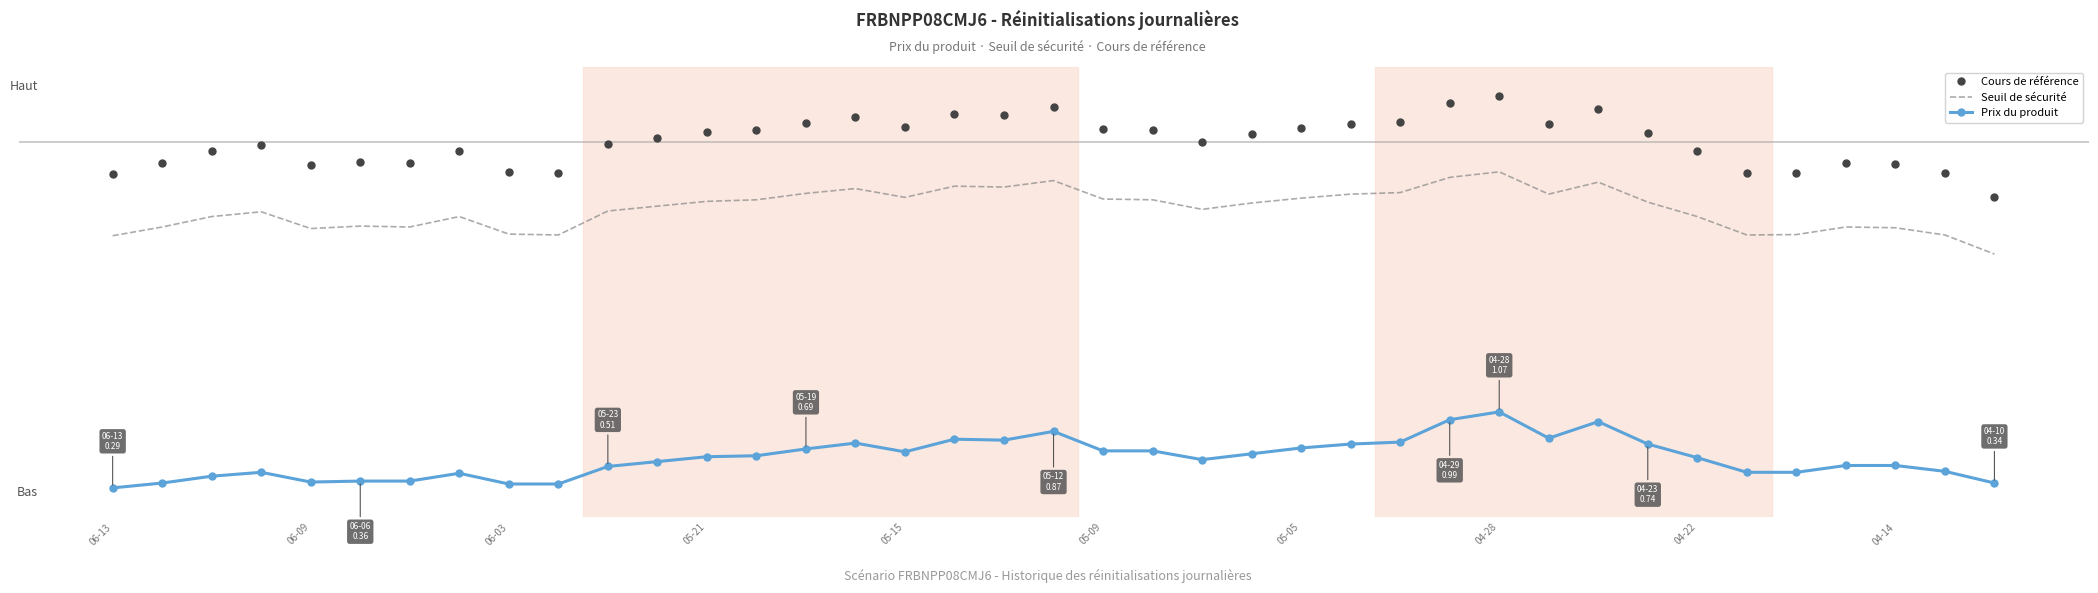

What are all the series names shown in the legend?

Cours de référence, Seuil de sécurité, Prix du produit